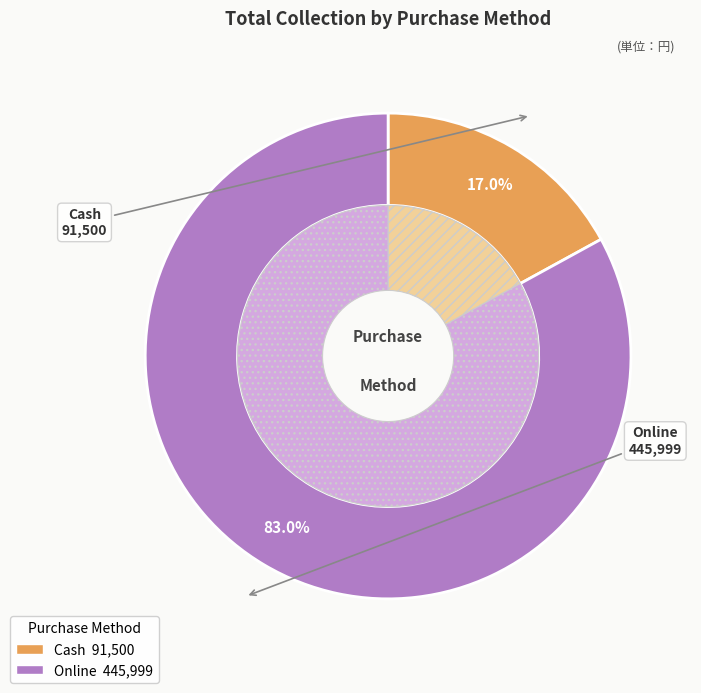

What percentage is the Online slice, to the nearest percent?

83%